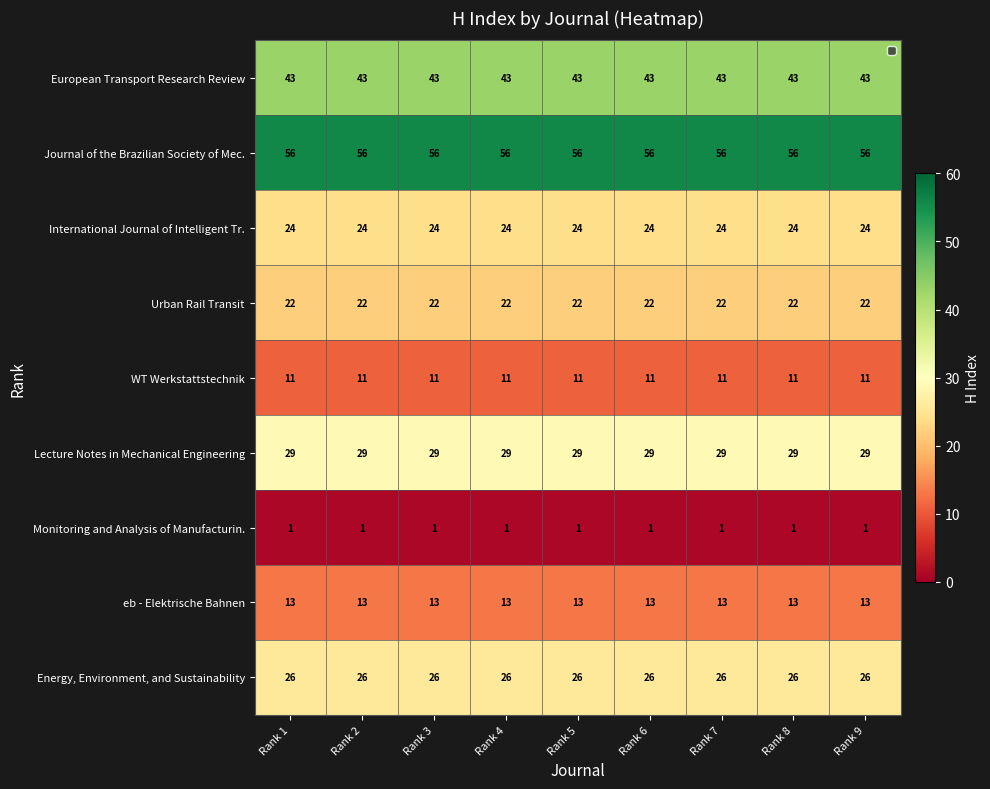

List the series in order of their peak value, lowest first.

Monitoring and Analysis of Manufacturin., WT Werkstattstechnik, eb - Elektrische Bahnen, Urban Rail Transit, International Journal of Intelligent Tr., Energy, Environment, and Sustainability, Lecture Notes in Mechanical Engineering, European Transport Research Review, Journal of the Brazilian Society of Mec.